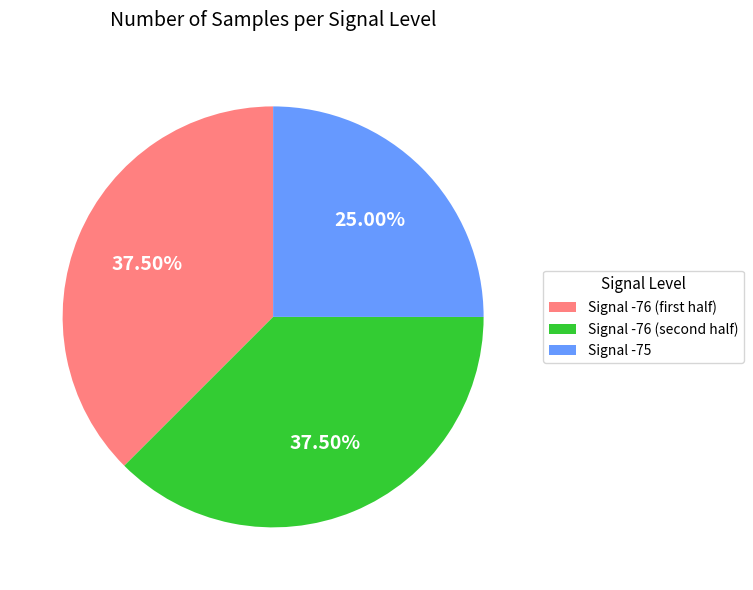

Is there any slice that represents more than half of the pie?

No